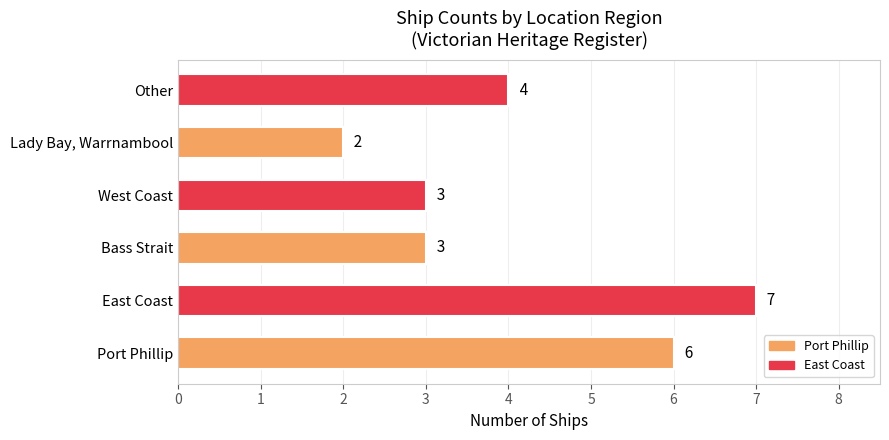

Between West Coast and Lady Bay, Warrnambool, which is larger?

West Coast